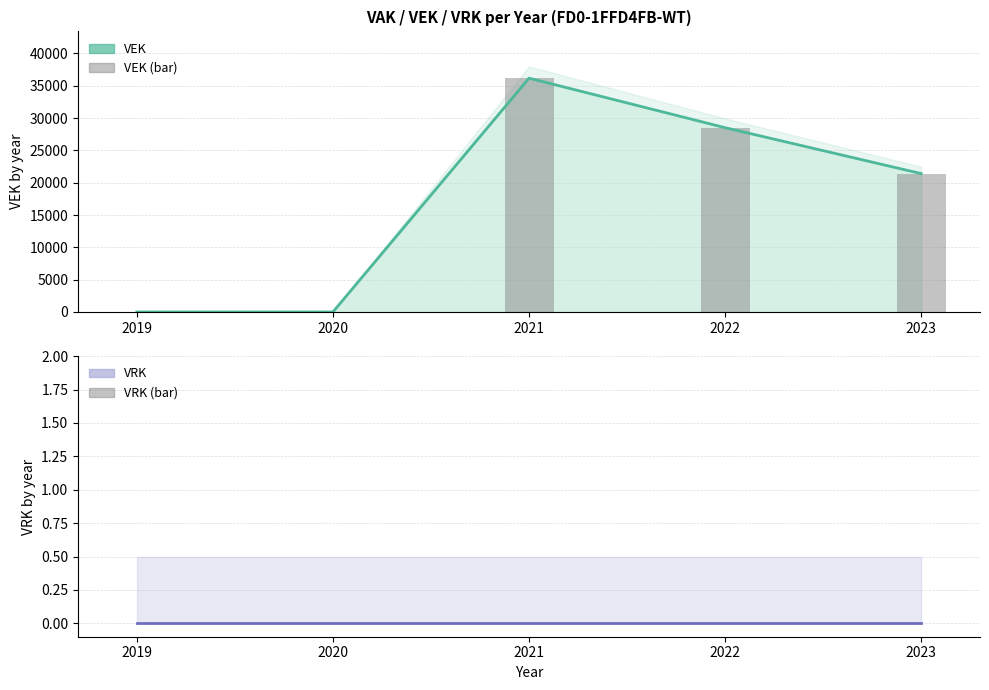

At which label is VEK bar closest to 18090?

2023